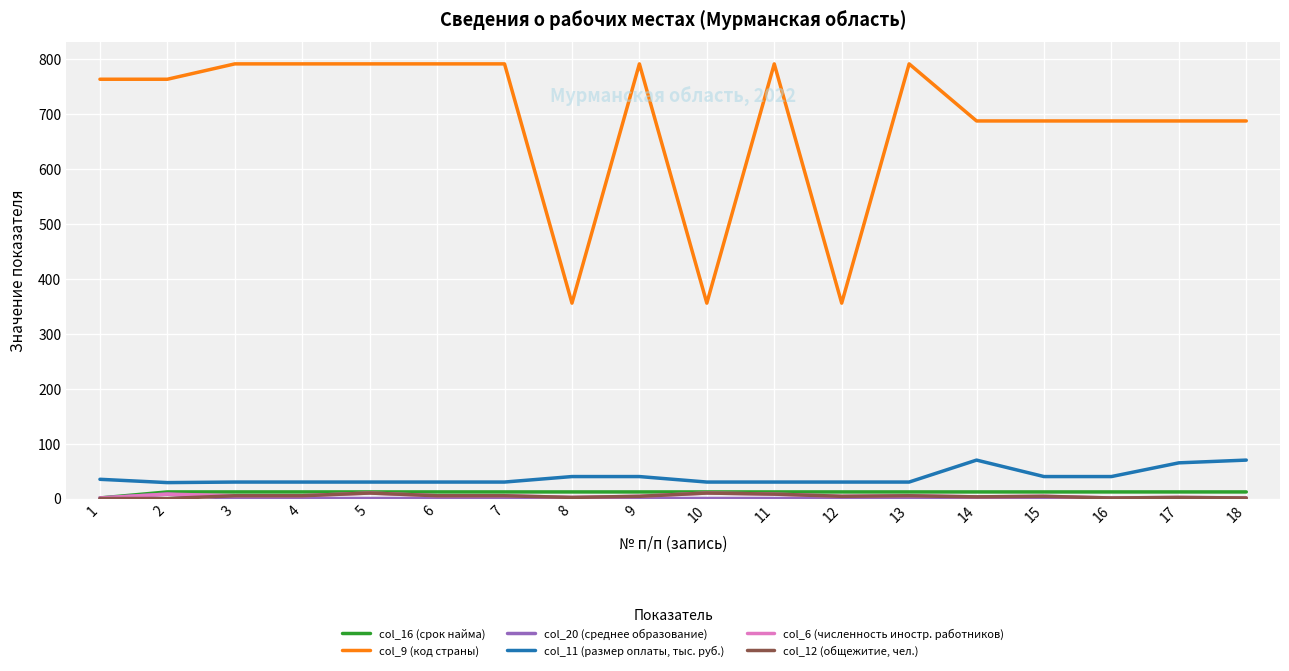

True or false: col_16 (срок найма) and col_9 (код страны) intersect in this chart.

False